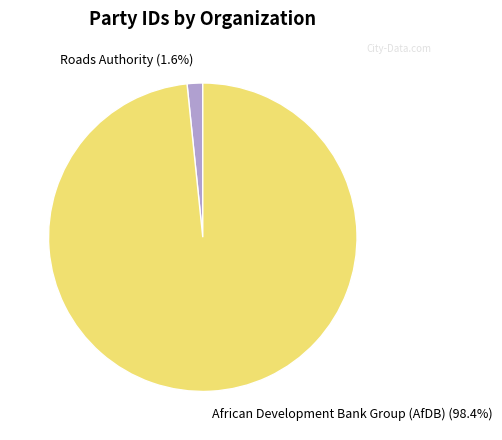

Rank the categories by value from lowest to highest.

Roads Authority, African Development Bank Group (AfDB)